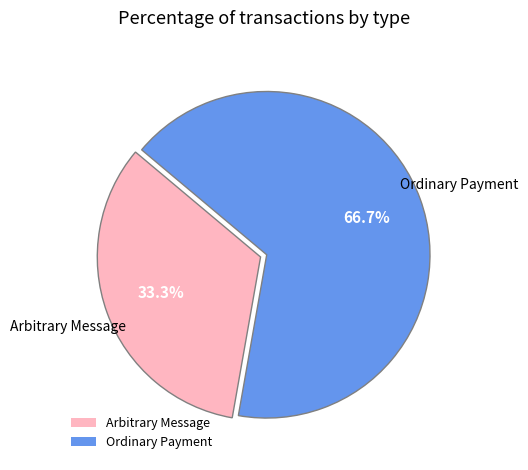

How many slices are in this pie chart?

2